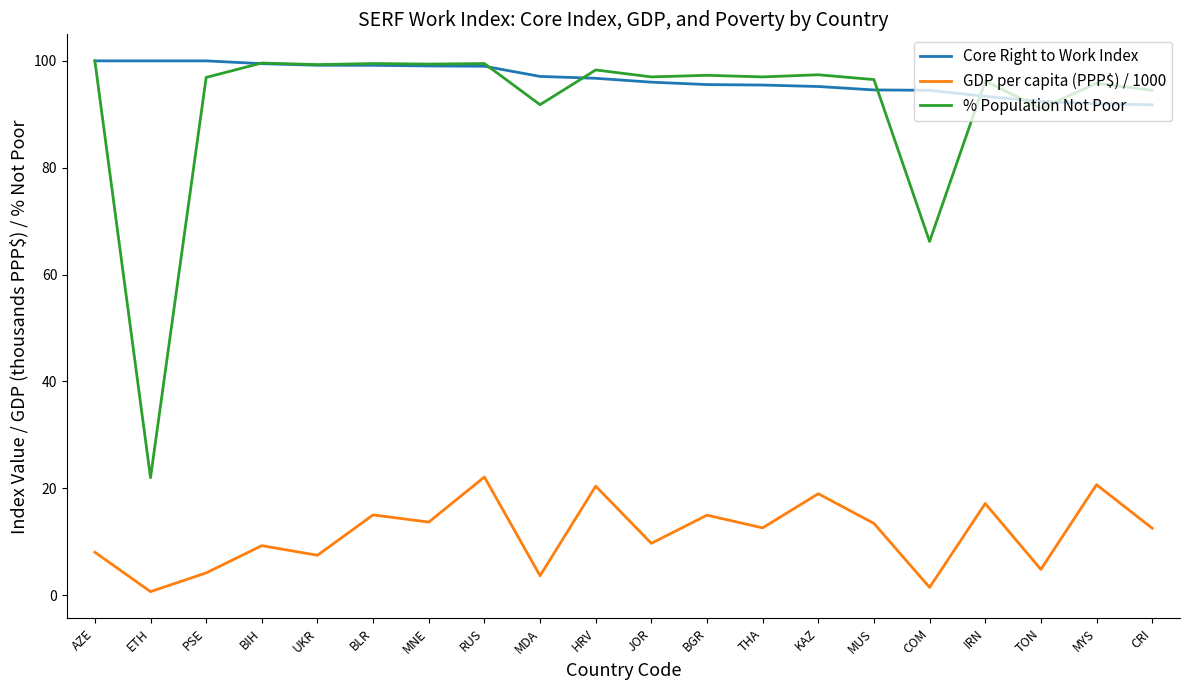

What is the greatest value displayed?

100.0